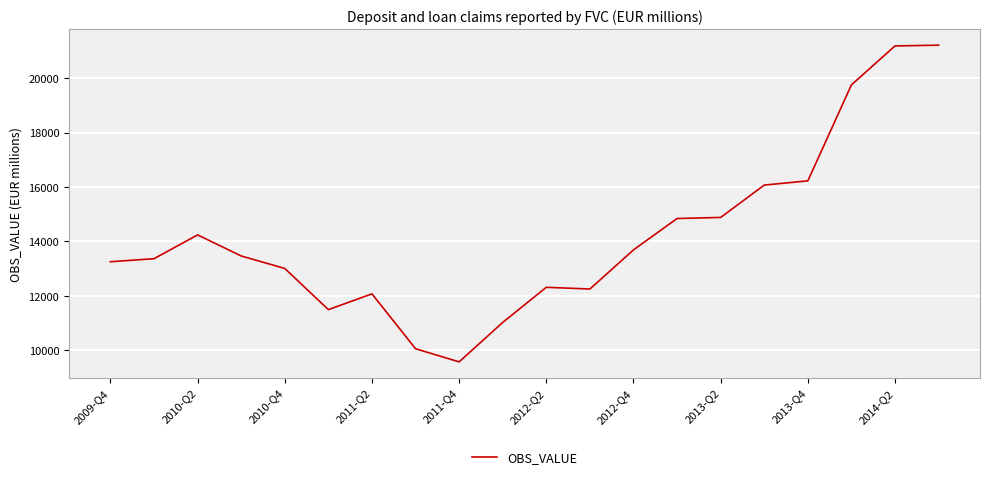

What is the difference between the maximum and minimum values?

11628.0